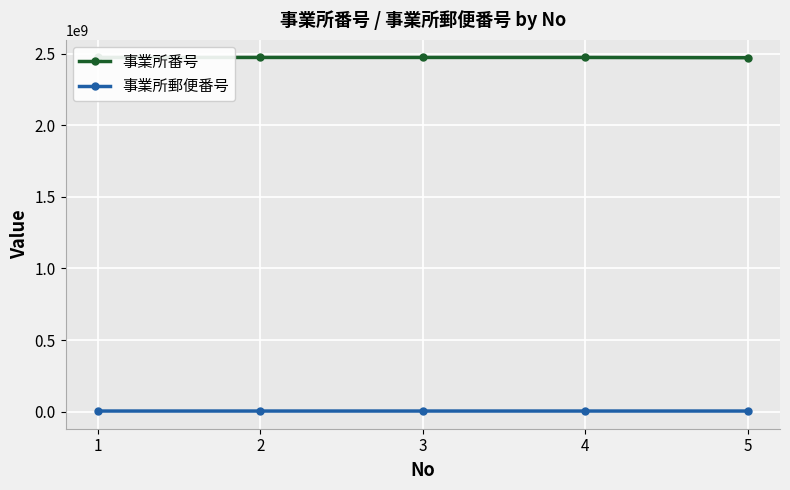

What is the maximum value for 事業所番号?

2472800503